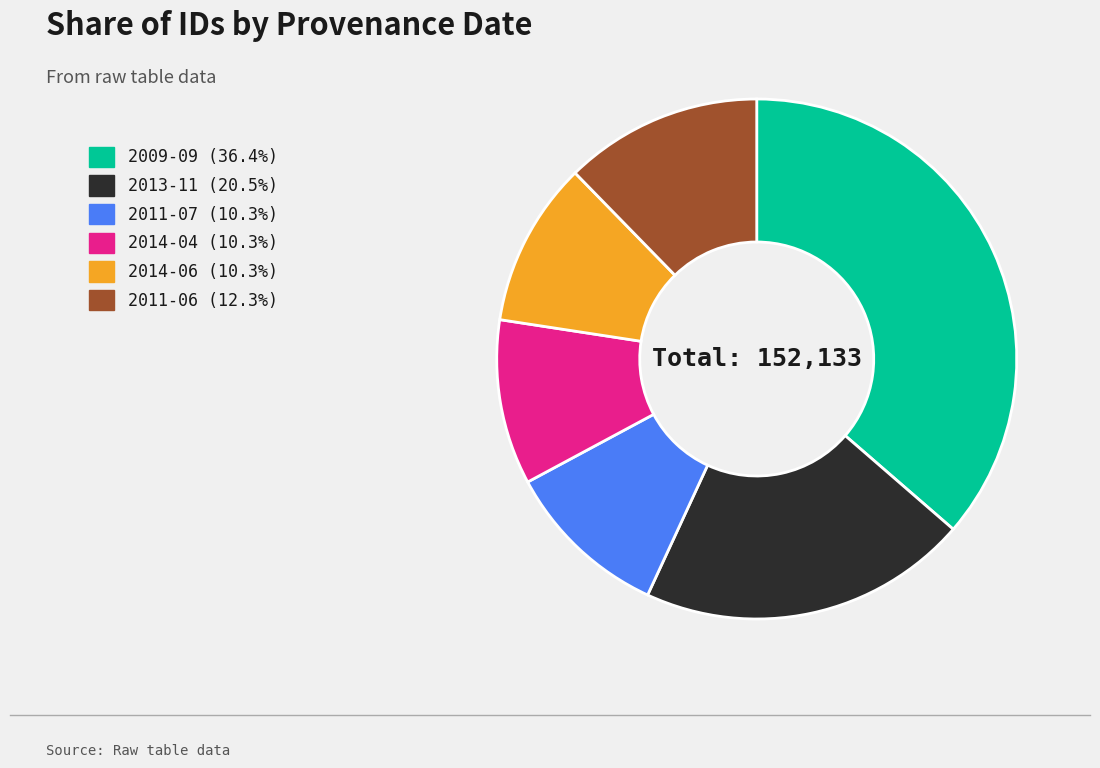

Is there a majority slice in this chart?

No